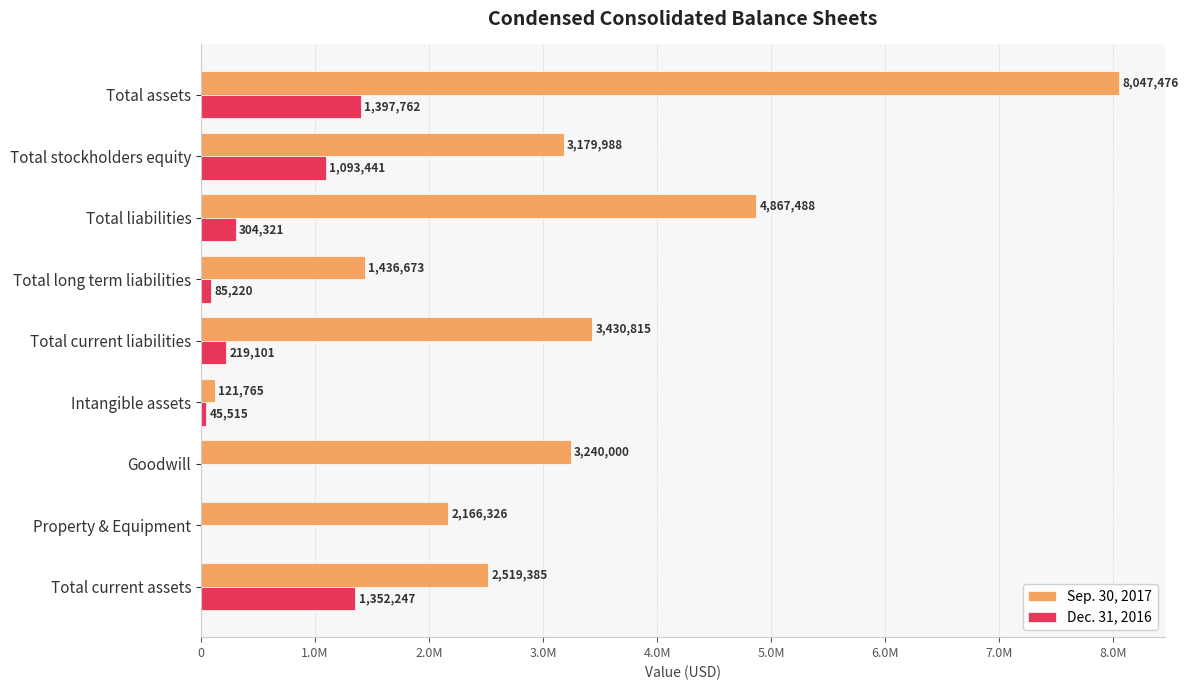

Reading right to left, transcribe all the data shown in this chart.

Sep. 30, 2017: 8047476	3179988	4867488	1436673	3430815	121765	3240000	2166326	2519385
Dec. 31, 2016: 1397762	1093441	304321	85220	219101	45515	0	0	1352247